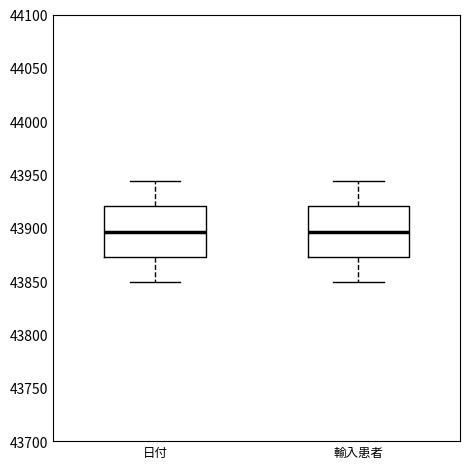

Where is the upper edge of the box for 輸入患者 on the y-axis? The values are not printed on the chart, so give them approximately, as read against the axis.

43920